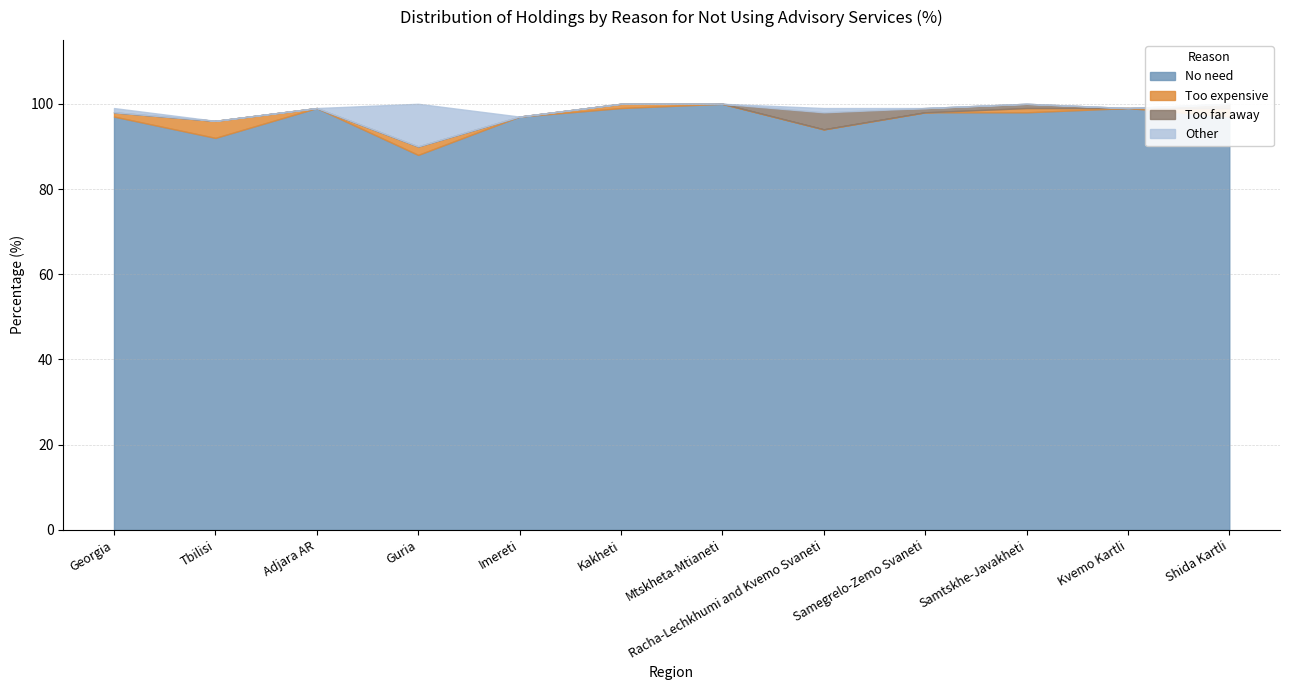

What position from the right is Samegrelo-Zemo Svaneti?

4